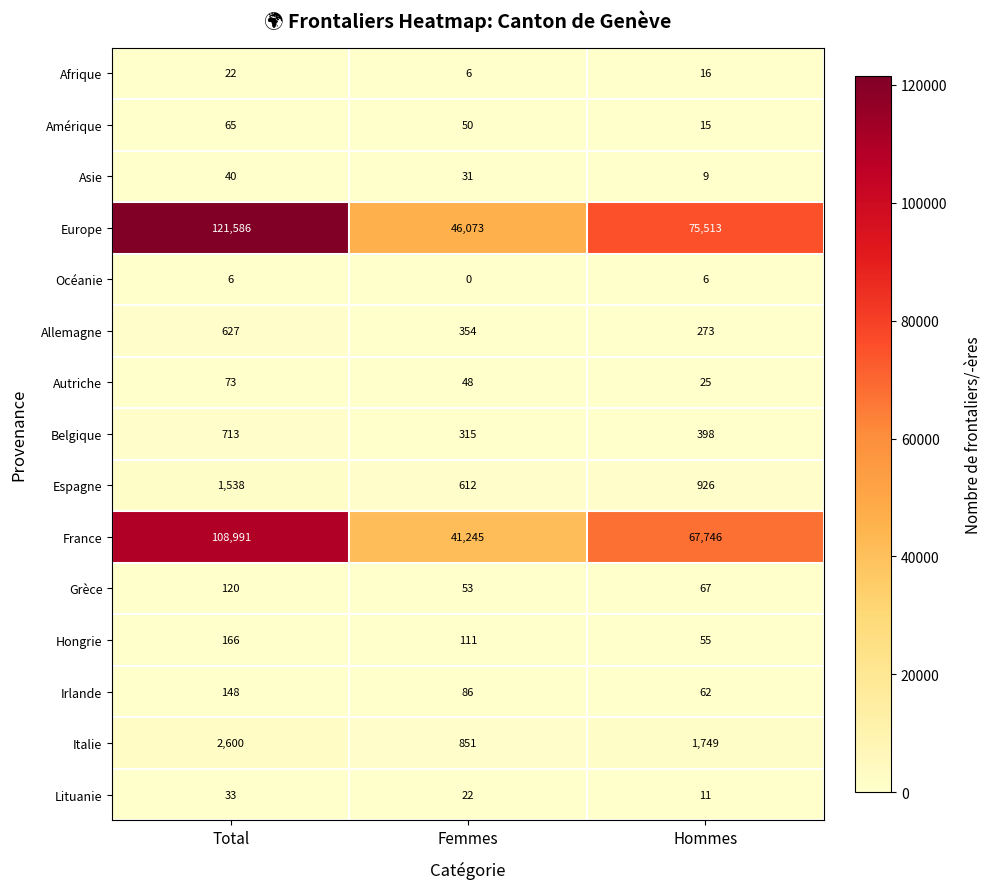

What is the maximum value shown in the chart?

121586